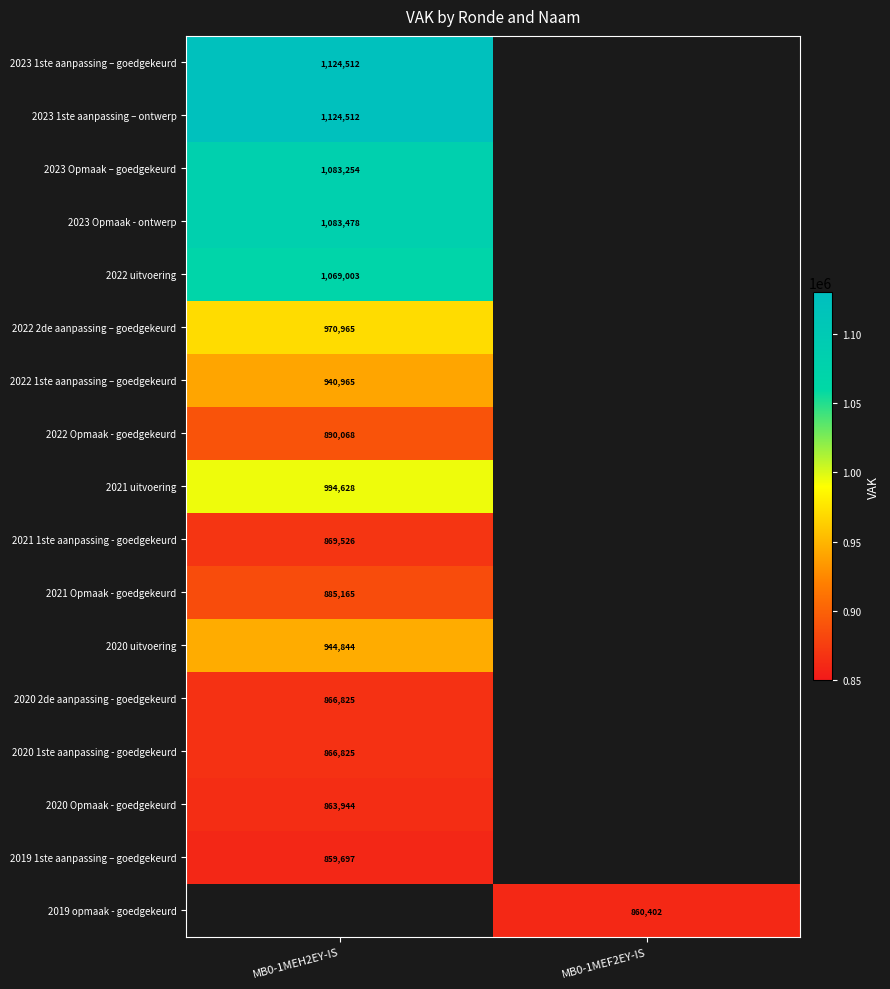

True or false: 2023 1ste aanpassing – ontwerp has a value of 1940245 at MB0-1MEH2EY-IS.

False